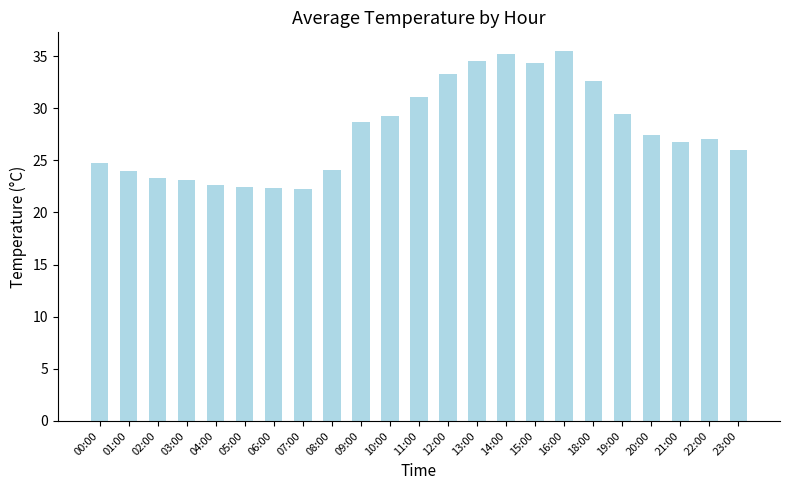

What is the change in value from 22:00 to 23:00?

-1.0